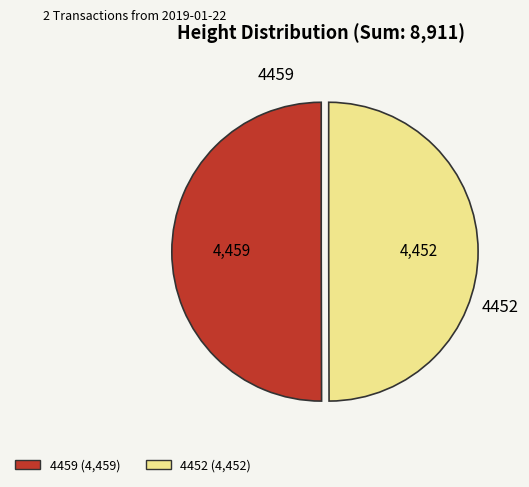

Is the sum of 4459 and 4452 greater than half?

Yes